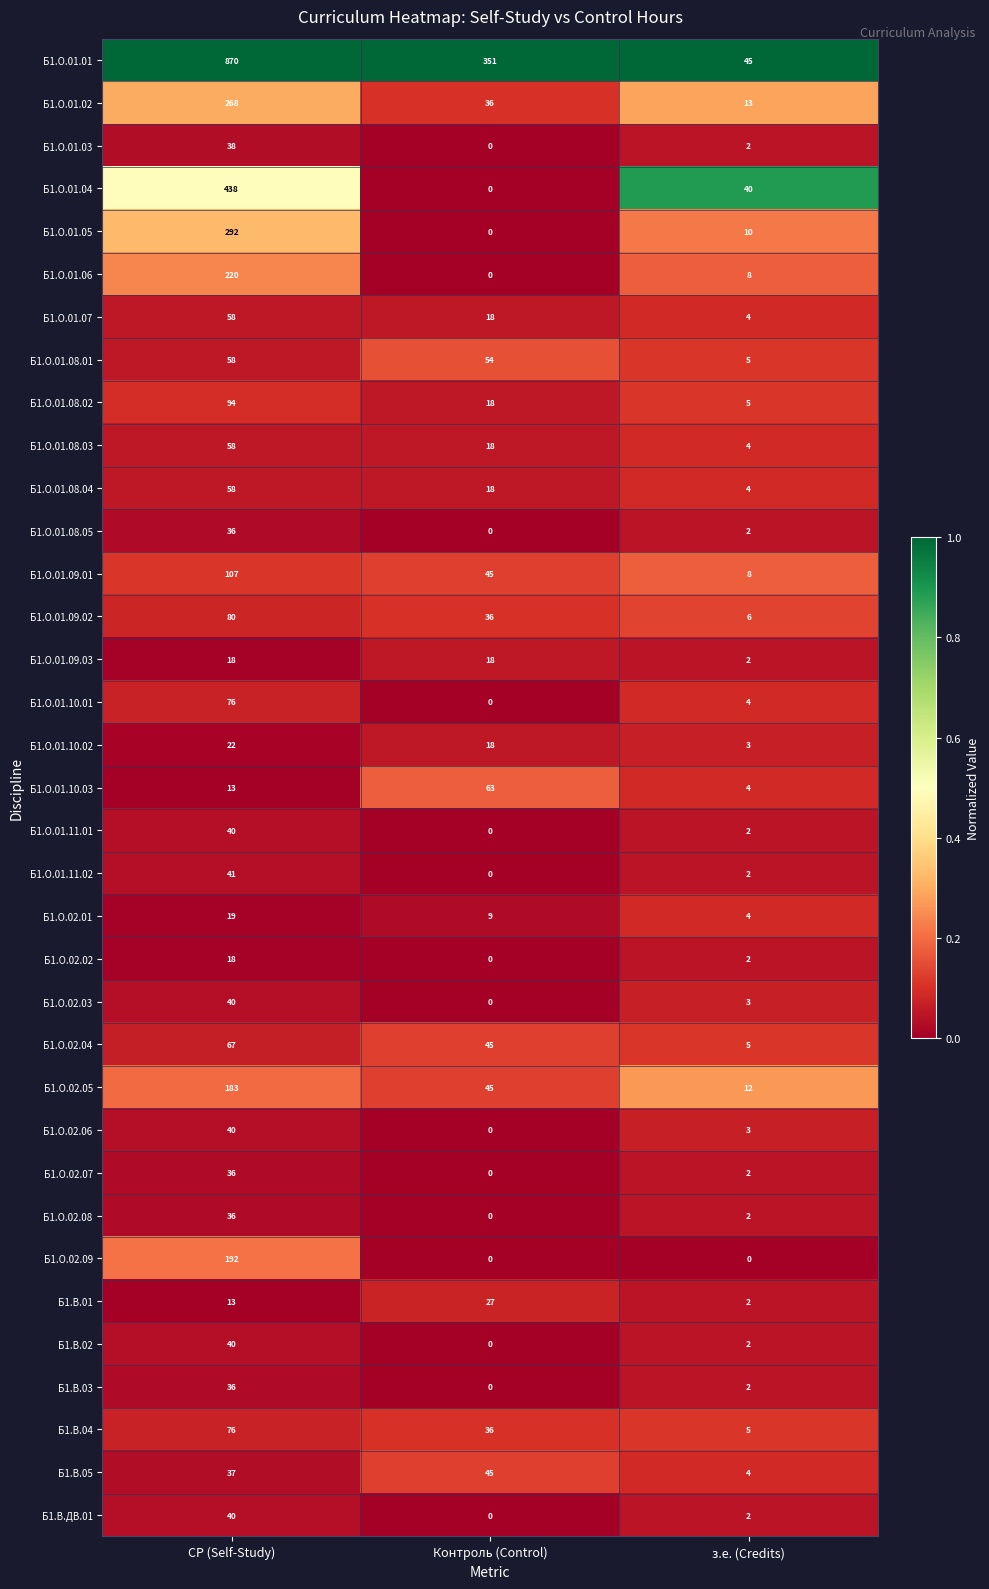

Which category has the lowest value in the Б1.В.05 series?

з.е. (Credits)